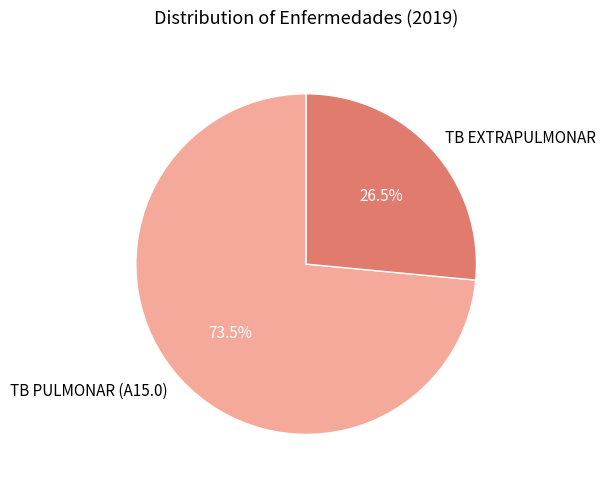

How many segments does this pie chart have?

2